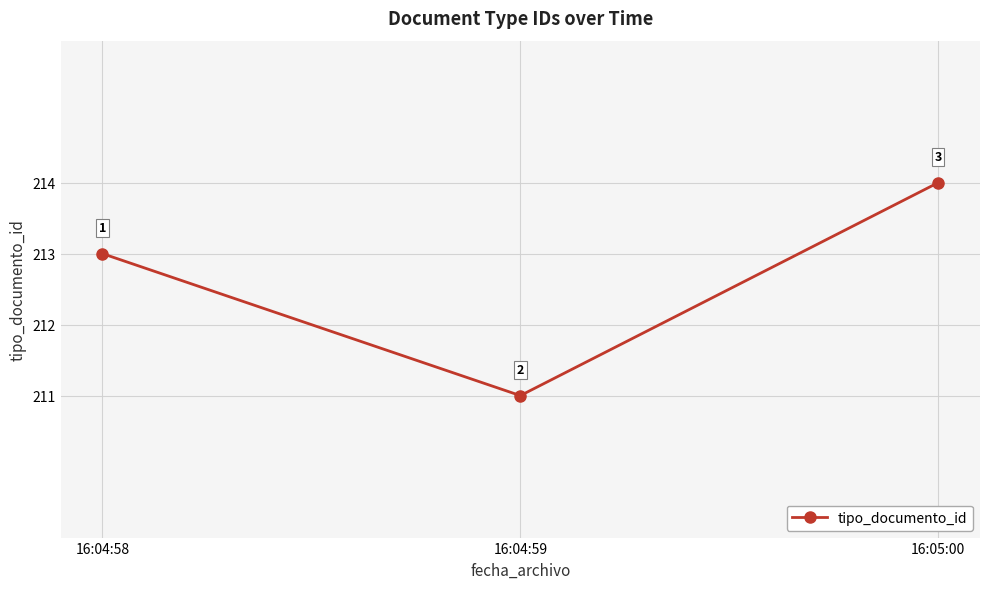

Which label corresponds to the largest value in the chart?

16:05:00